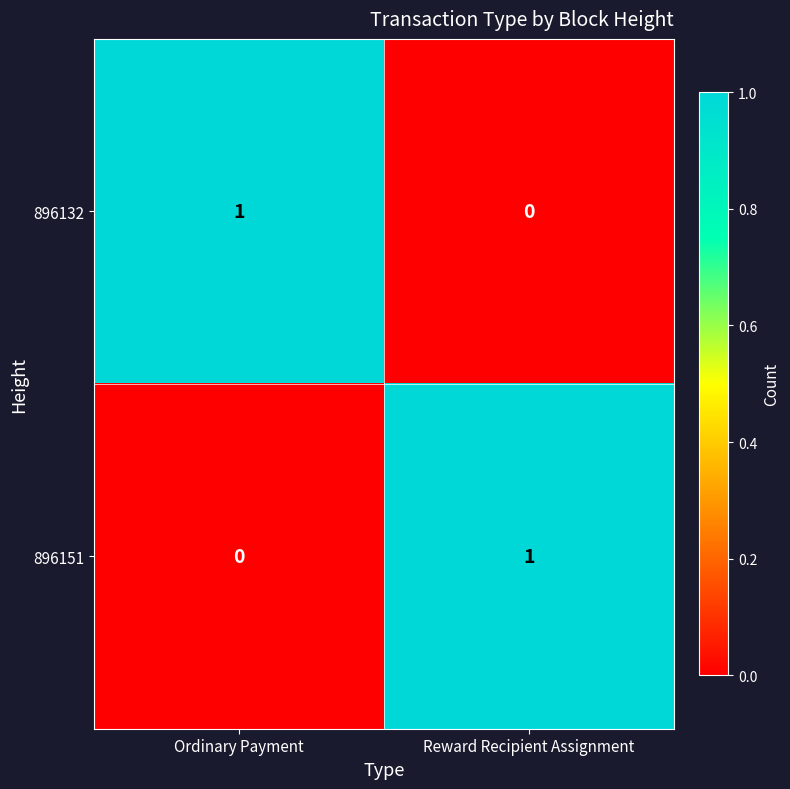

Which category has the highest value in the 896132 series?

Ordinary Payment